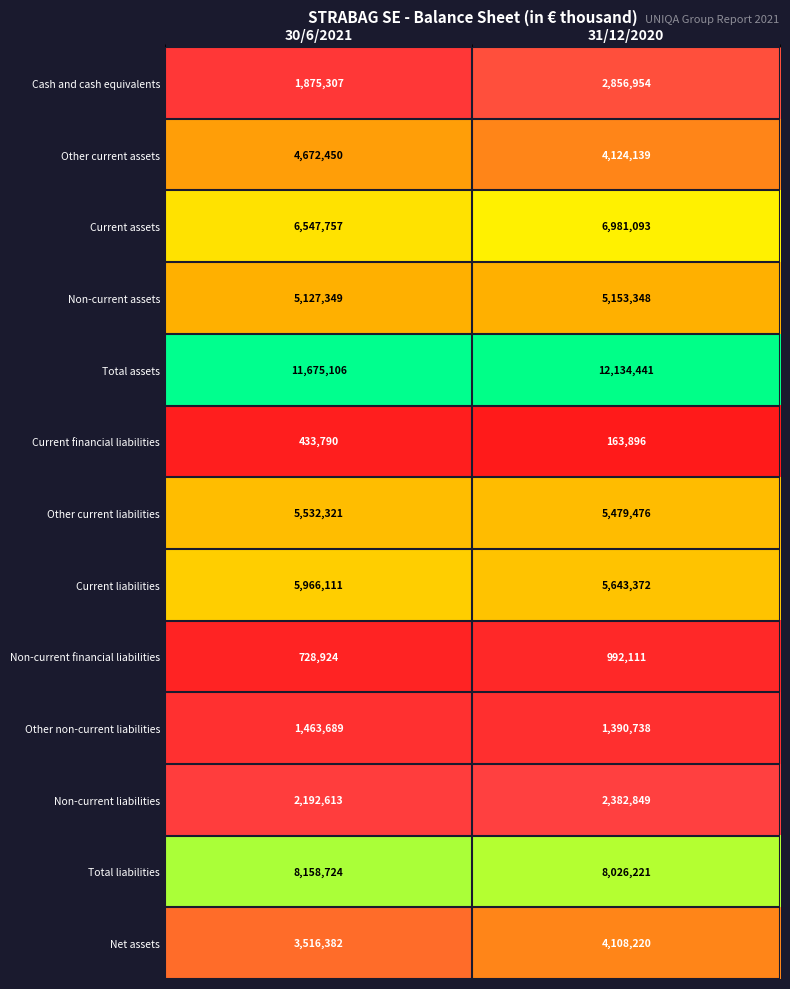

What is the difference between the Other current assets values at 31/12/2020 and 30/6/2021?

548311